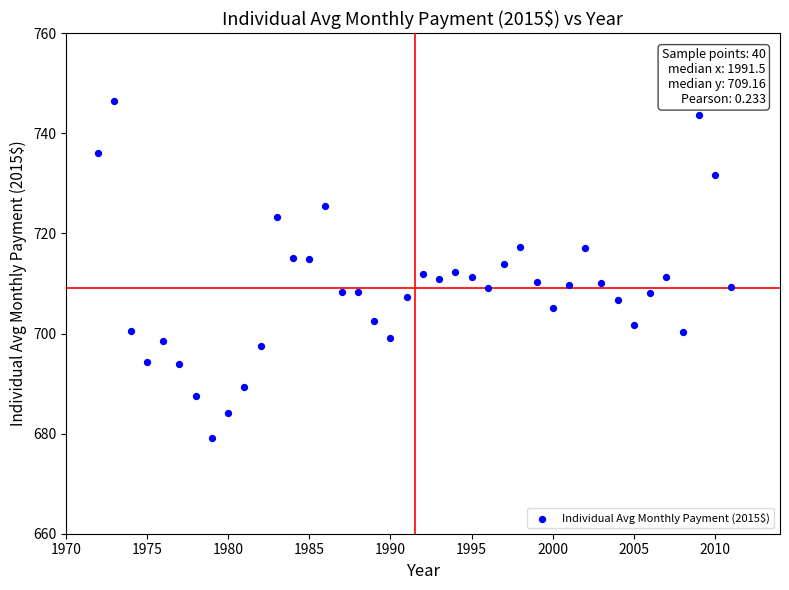

What is the range of X values (max minus min)?

39.0